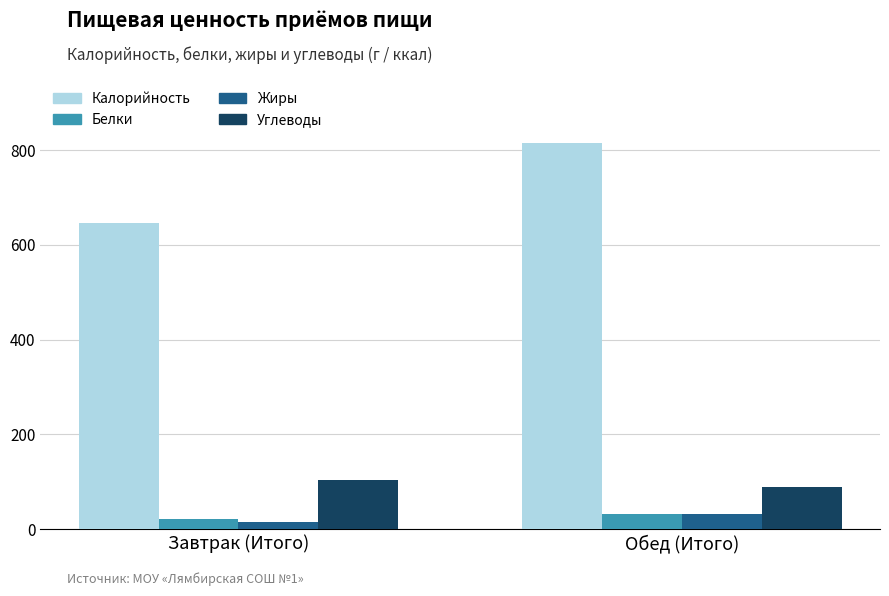

At which label does Углеводы reach its minimum?

Обед (Итого)